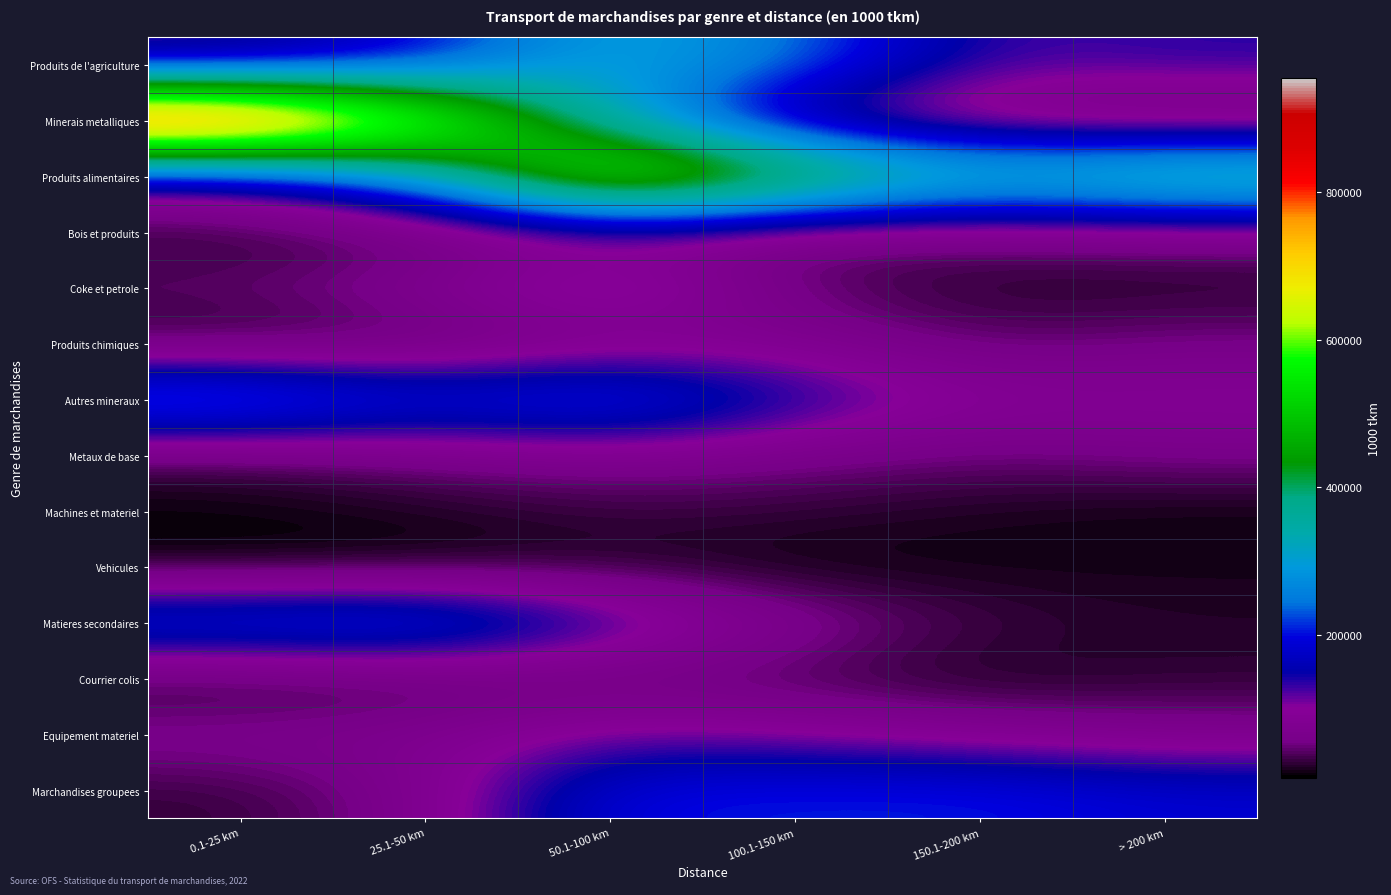

Rank the series at 50.1-100 km from lowest to highest value.

Vehicules, Machines et materiel, Courrier colis, Produits chimiques, Bois et produits, Metaux de base, Equipement materiel, Coke et petrole, Matieres secondaires, Marchandises groupees, Autres mineraux, Minerais metalliques, Produits de l'agriculture, Produits alimentaires